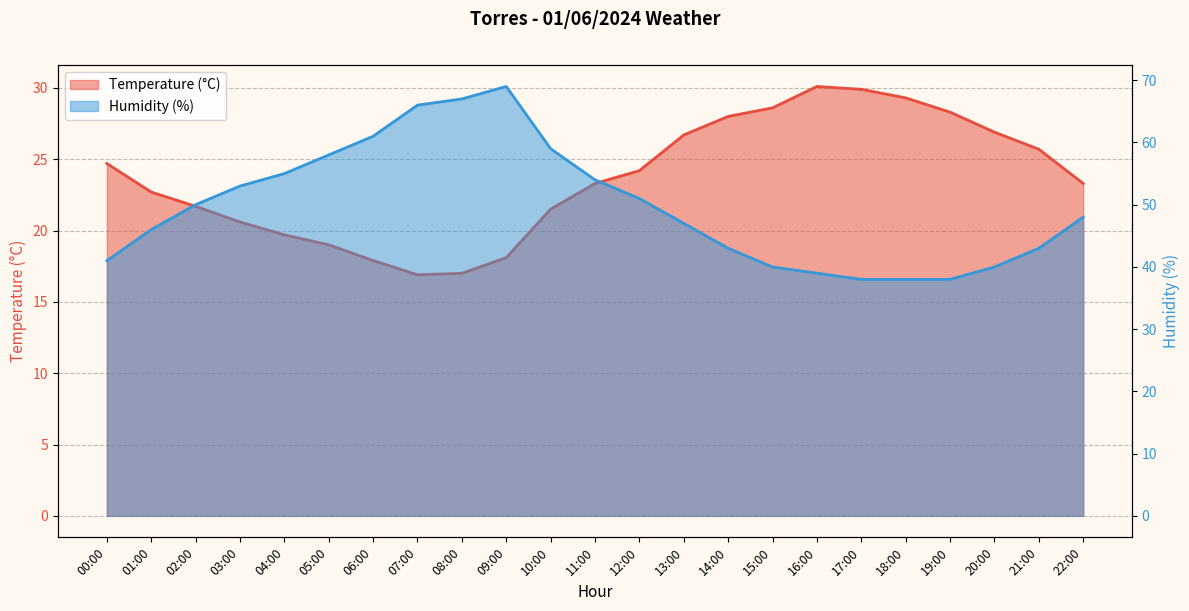

What is the maximum value shown in the chart?

69.0